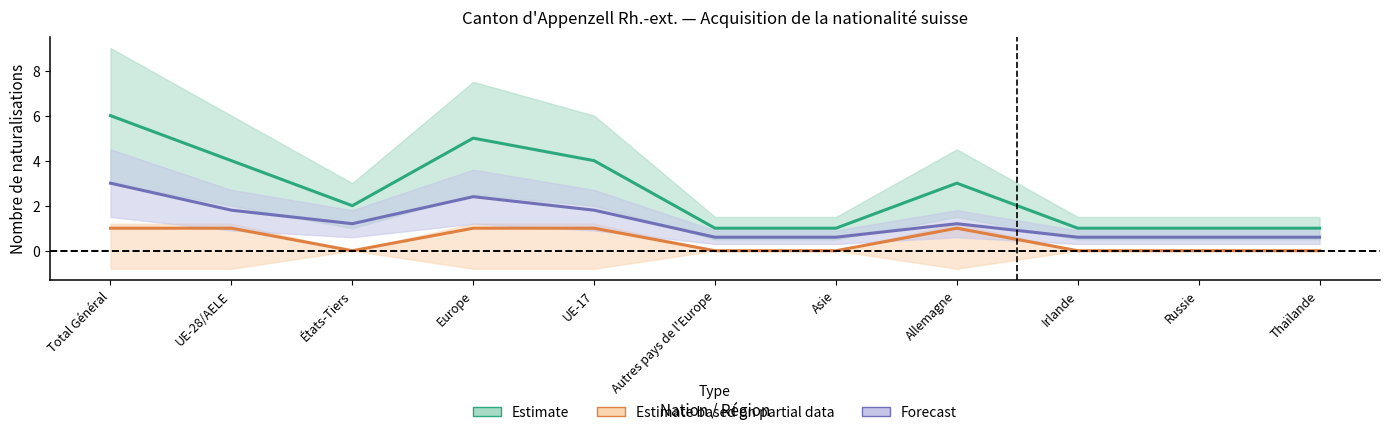

Between Russie and Thaïlande, which is larger?

Russie